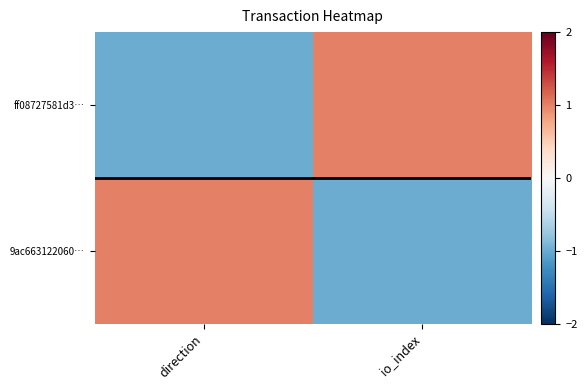

Which series has the largest range (max minus min)?

ff08727581d3…